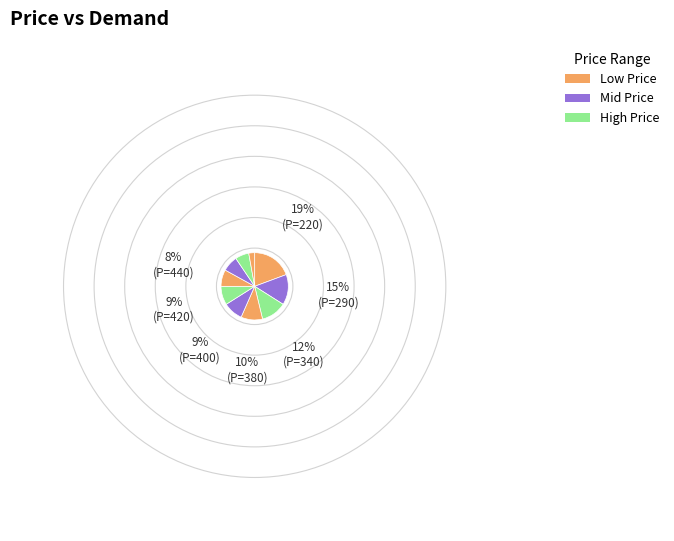

How many slices are in this pie chart?

10